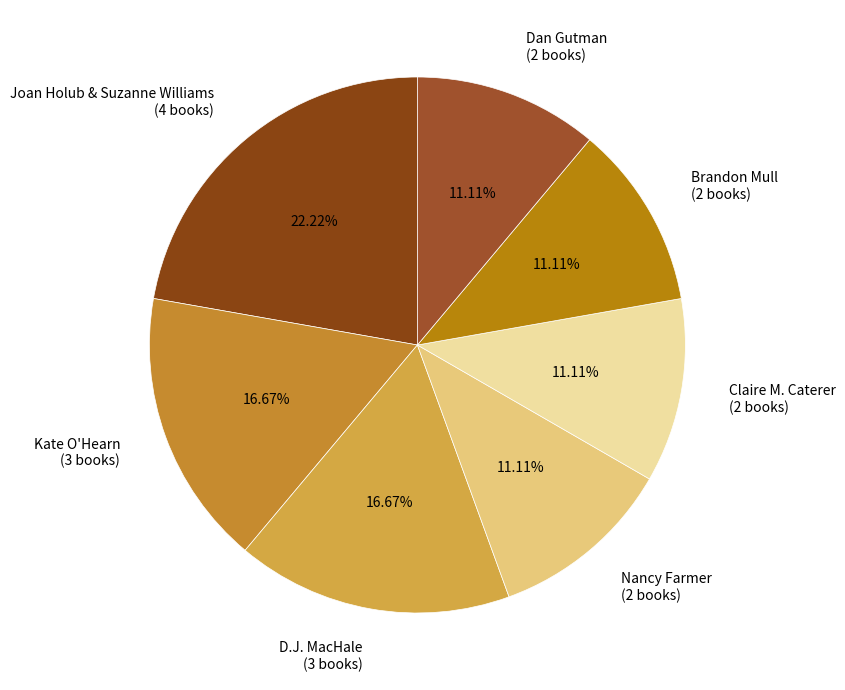

Approximately how many times larger is the value at Claire M. Caterer compared to Brandon Mull?

1.0